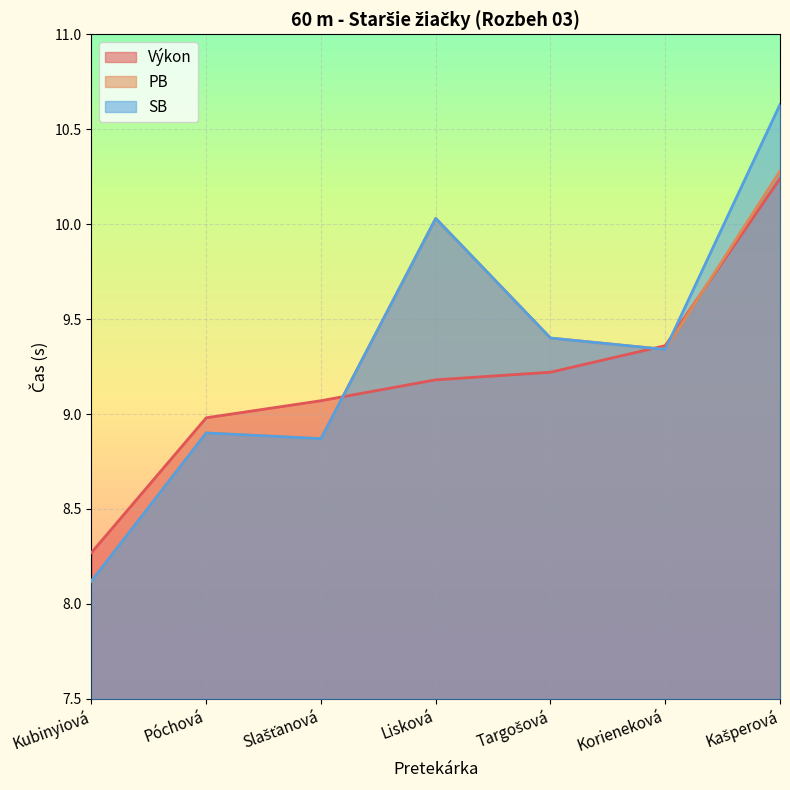

How many intersections are there between Výkon and SB?

3